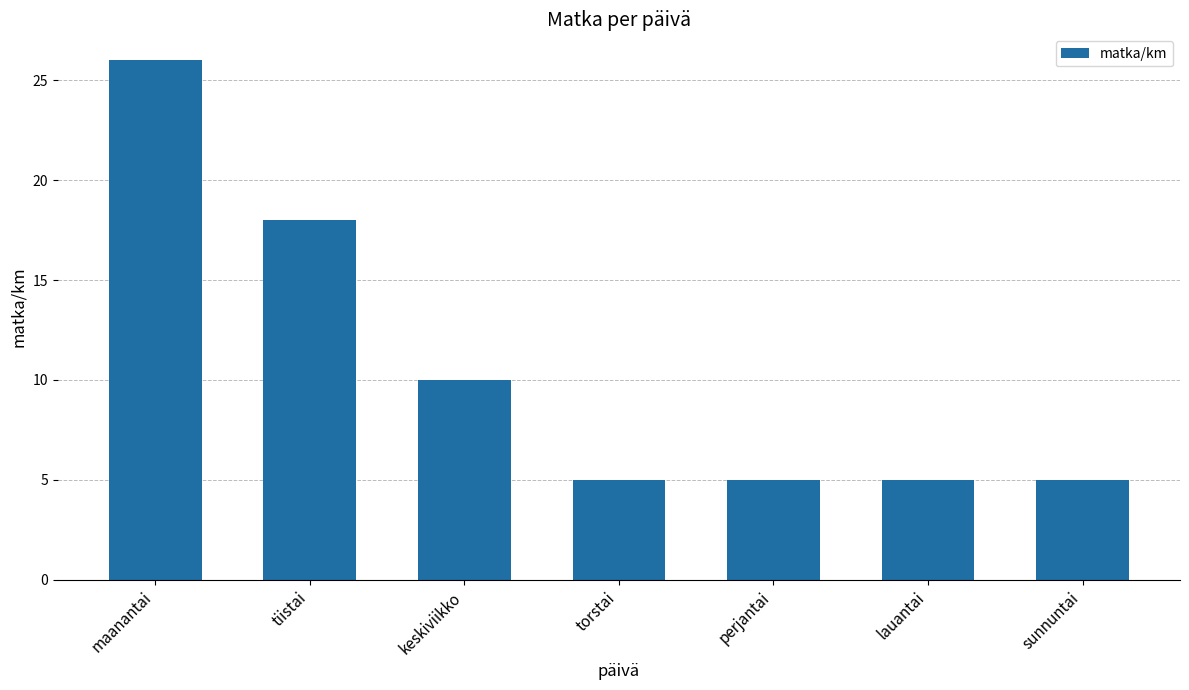

What is the difference between the maximum and minimum values?

21